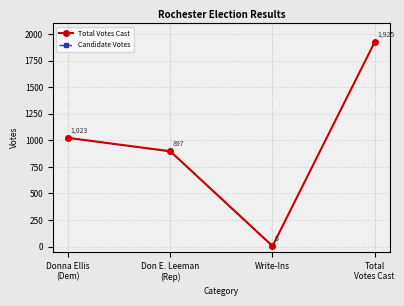

What is the difference between the maximum and minimum values in the Candidate Votes series?

1018.0